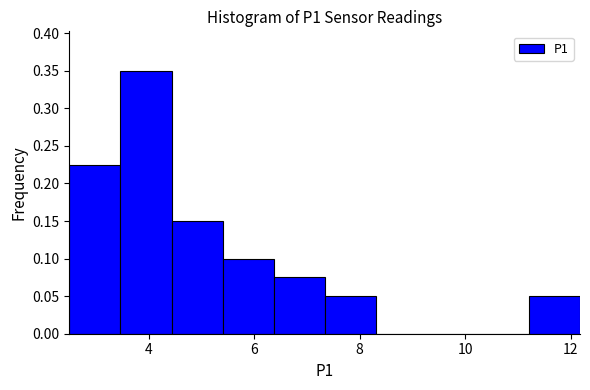

Reading left to right, list every bar in this chart as the range it spans on the x-axis followed by its height. Neither the bar edges nor the heights are printed on the chart, so give them approximately, as read against the axes.

2.6 to 3.4: 0.225
3.4 to 4.4: 0.350
4.4 to 5.4: 0.150
5.4 to 6.4: 0.100
6.4 to 7.4: 0.075
7.4 to 8.4: 0.050
8.4 to 9.2: 0
9.2 to 10.2: 0
10.2 to 11.2: 0
11.2 to 12.2: 0.050